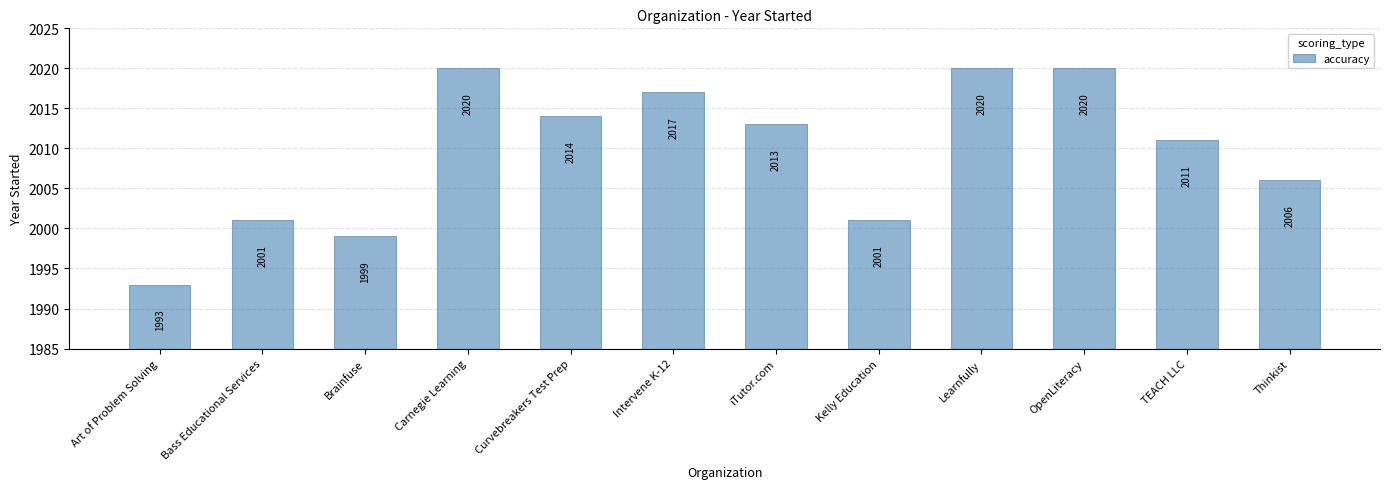

Reading left to right, transcribe all the data shown in this chart.

1993	2001	1999	2020	2014	2017	2013	2001	2020	2020	2011	2006